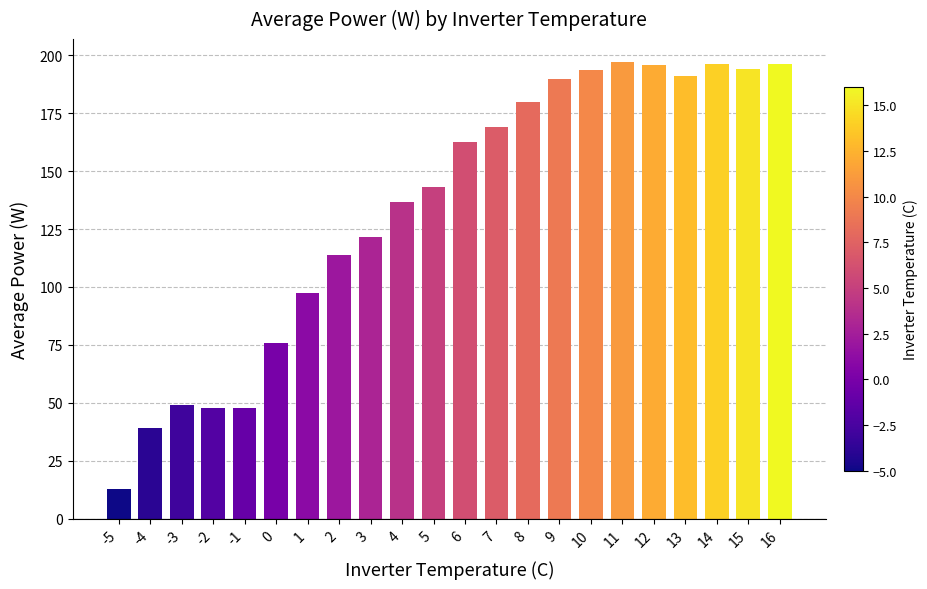

How many values are below 162?

11